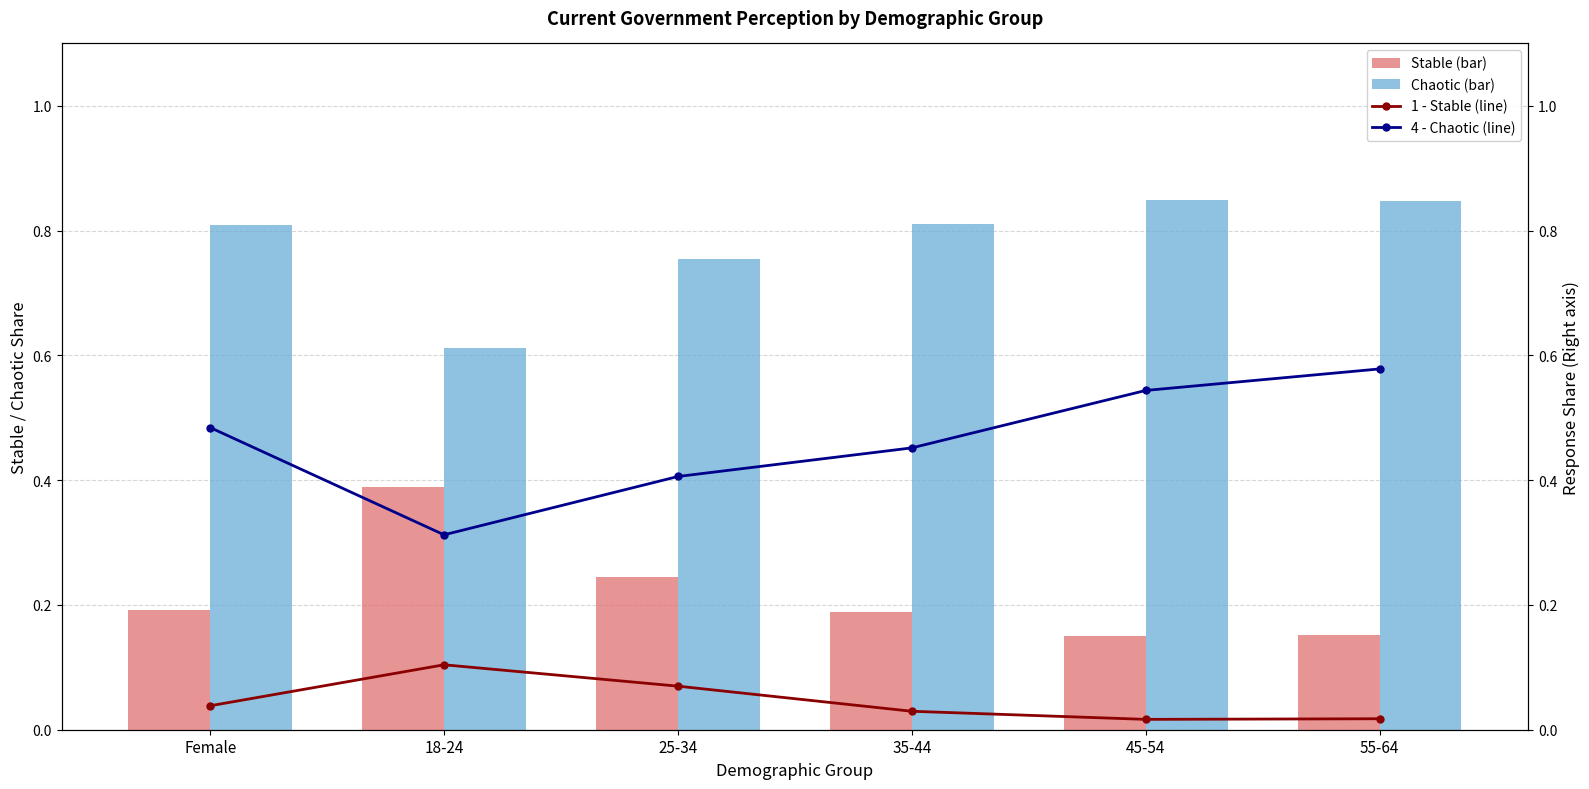

What is the spread (max minus min) of values at 45-54?

0.8